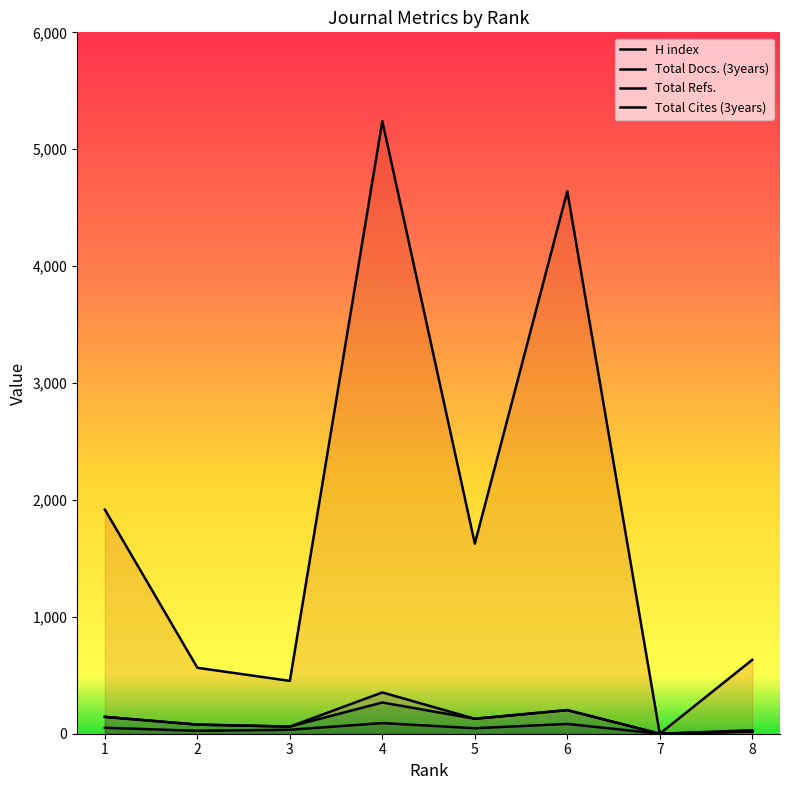

Does the chart display data point markers on the line(s)?

No